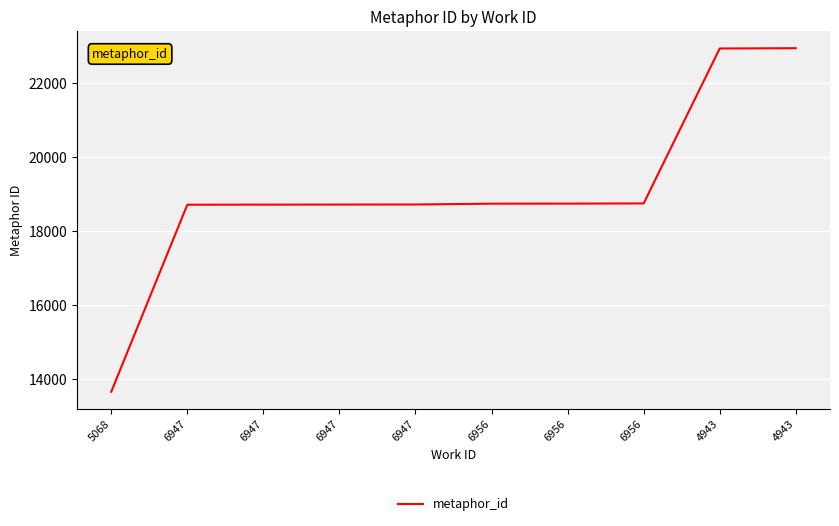

How many lines are shown in the chart?

1